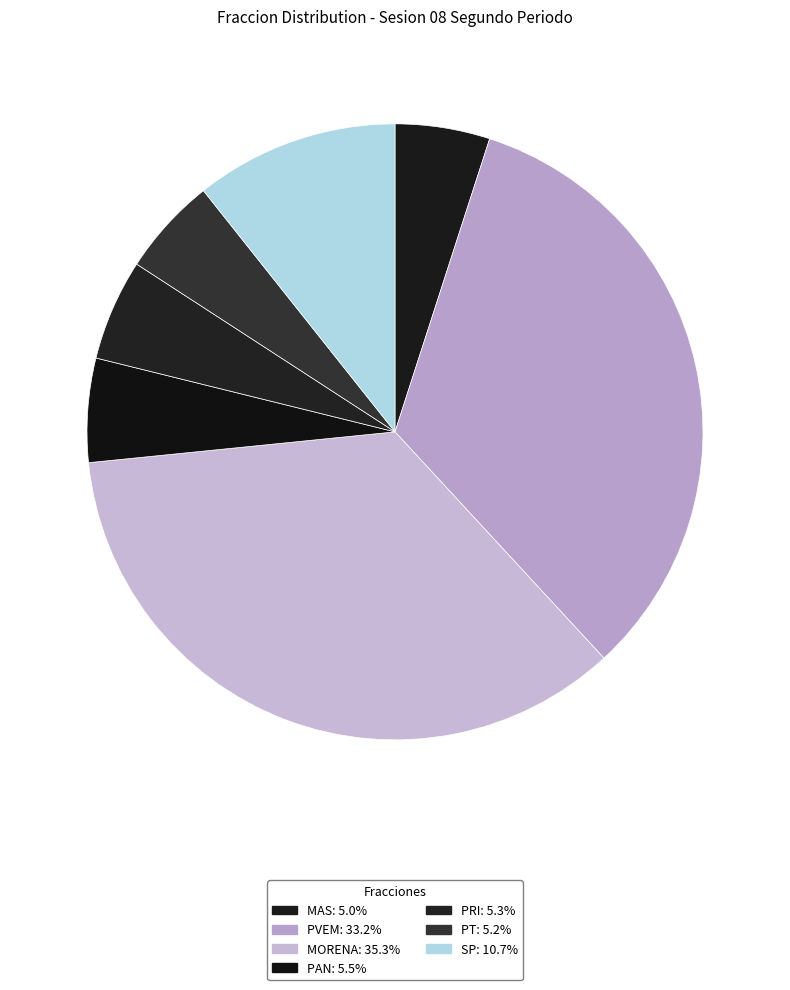

Approximately how many times larger is the value at MORENA compared to PAN?

6.5